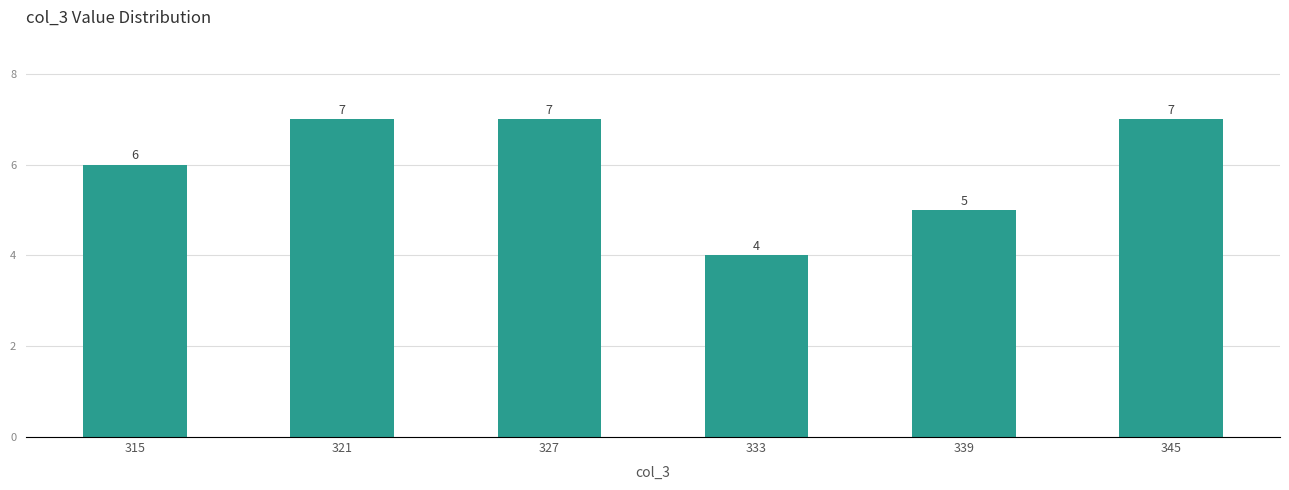

The chart shows a value of 3 at 321. True or false?

False